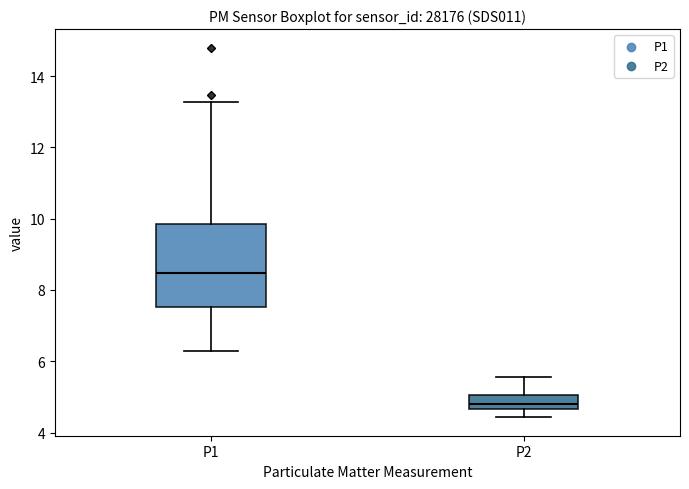

Which box has the highest median line?

P1